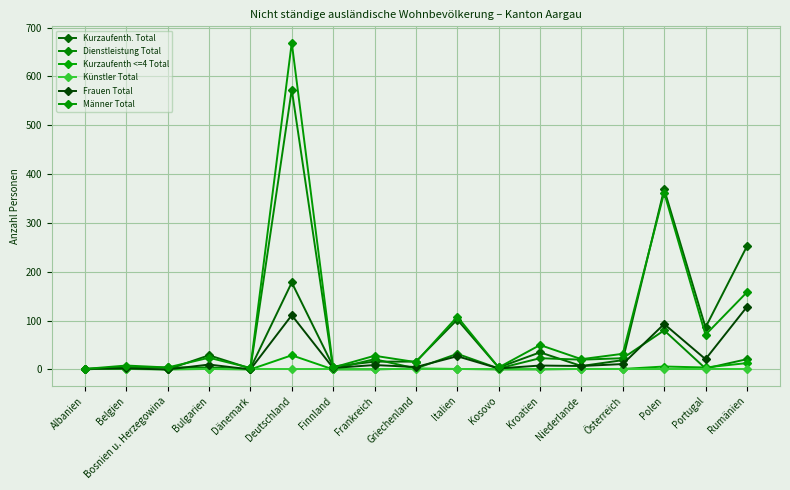

Which series has the largest total across all categories?

Männer Total